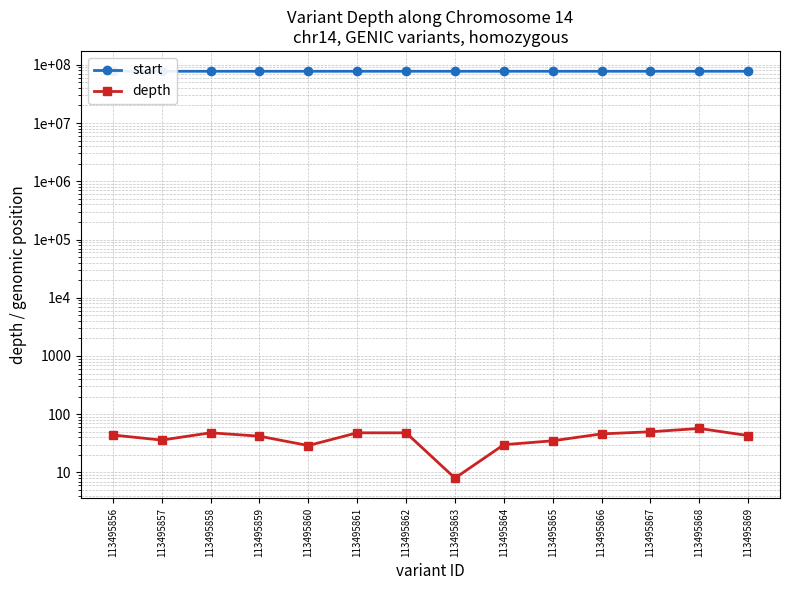

What is the total value across all series at 113495860?

77311441